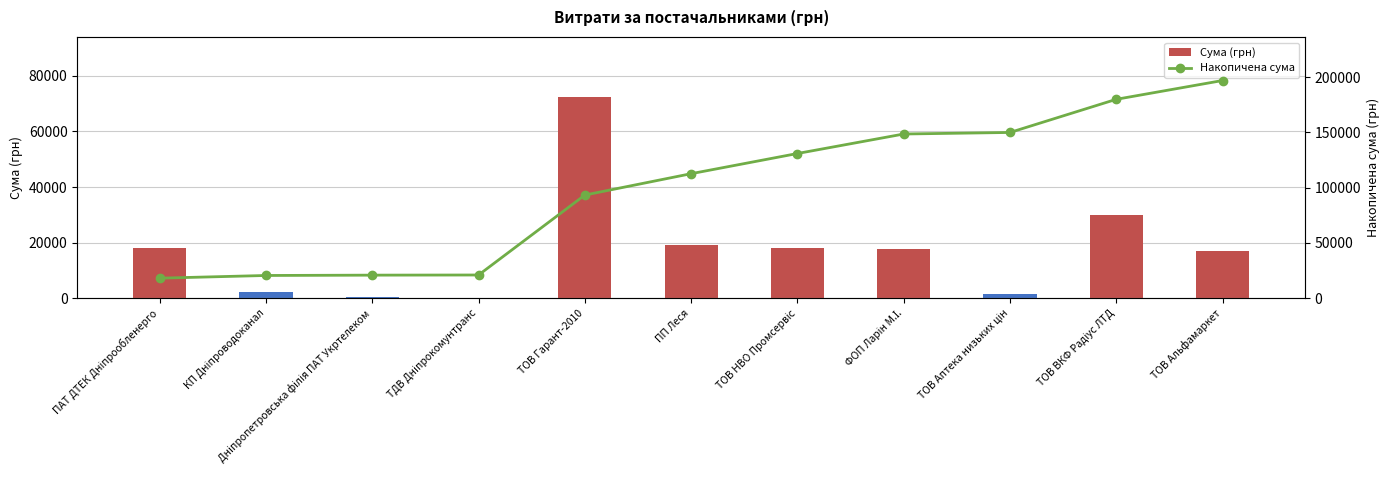

Reading right to left, transcribe all the data shown in this chart.

Сума (грн): ТОВ Альфамаркет=17000.0	ТОВ ВКФ Радіус ЛТД=29970.0	ТОВ Аптека низьких цін=1398.7	ФОП Ларін М.І.=17626.2	ТОВ НВО Промсервіс=18246.1	ПП Леся=19322.4	ТОВ Гарант-2010=72267.3	ТДВ Дніпрокомунтранс=135.7	Дніпропетровська філія ПАТ Укртелеком=303.4	КП Дніпроводоканал=2427.4	ПАТ ДТЕК Дніпрообленерго=18179.8
Накопичена сума: ТОВ Альфамаркет=196877.1	ТОВ ВКФ Радіус ЛТД=179877.1	ТОВ Аптека низьких цін=149907.1	ФОП Ларін М.І.=148508.4	ТОВ НВО Промсервіс=130882.2	ПП Леся=112636.1	ТОВ Гарант-2010=93313.6	ТДВ Дніпрокомунтранс=21046.4	Дніпропетровська філія ПАТ Укртелеком=20910.7	КП Дніпроводоканал=20607.2	ПАТ ДТЕК Дніпрообленерго=18179.8